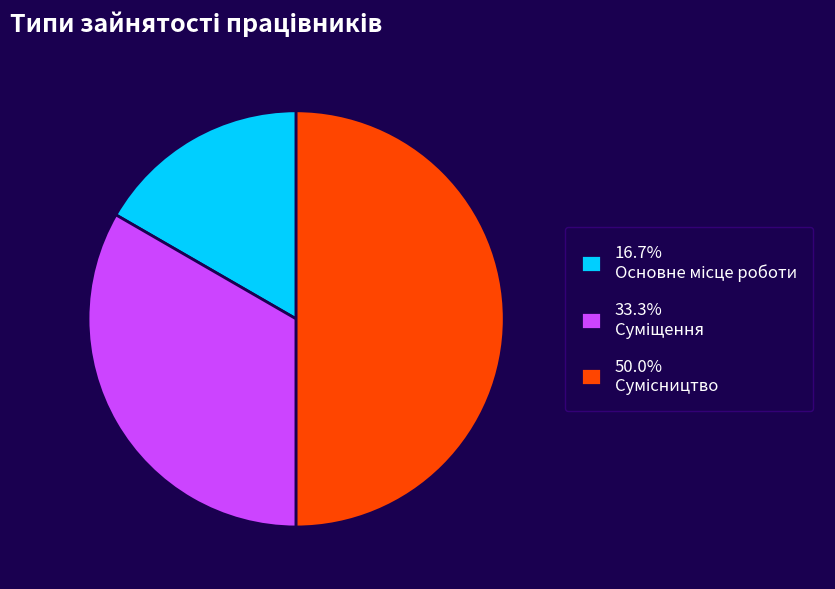

Is there a majority slice in this chart?

No